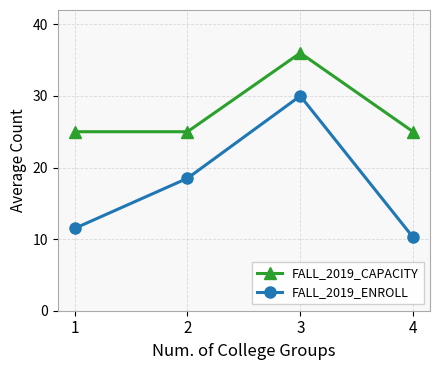

The FALL_2019_CAPACITY series shows 33.1 at 4. True or false?

False